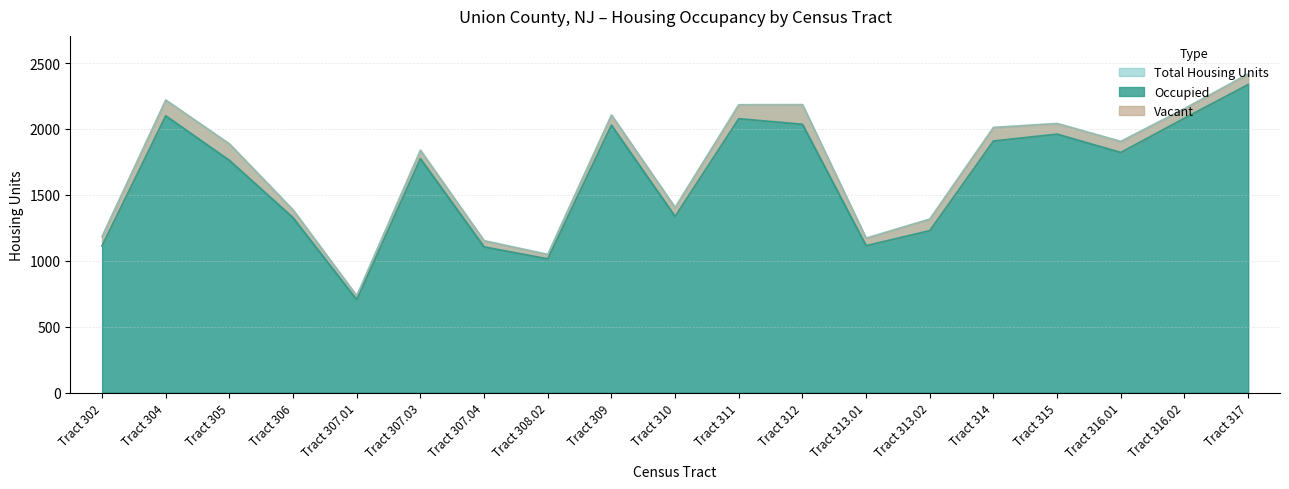

Reading left to right, extract all data points from this chart.

Total Housing Units: Tract 302=1184	Tract 304=2219	Tract 305=1886	Tract 306=1385	Tract 307.01=734	Tract 307.03=1838	Tract 307.04=1152	Tract 308.02=1048	Tract 309=2105	Tract 310=1404	Tract 311=2183	Tract 312=2184	Tract 313.01=1171	Tract 313.02=1316	Tract 314=2011	Tract 315=2041	Tract 316.01=1905	Tract 316.02=2154	Tract 317=2416
Occupied: Tract 302=1113	Tract 304=2099	Tract 305=1761	Tract 306=1326	Tract 307.01=704	Tract 307.03=1774	Tract 307.04=1105	Tract 308.02=1014	Tract 309=2028	Tract 310=1336	Tract 311=2077	Tract 312=2035	Tract 313.01=1114	Tract 313.02=1228	Tract 314=1908	Tract 315=1960	Tract 316.01=1821	Tract 316.02=2081	Tract 317=2336